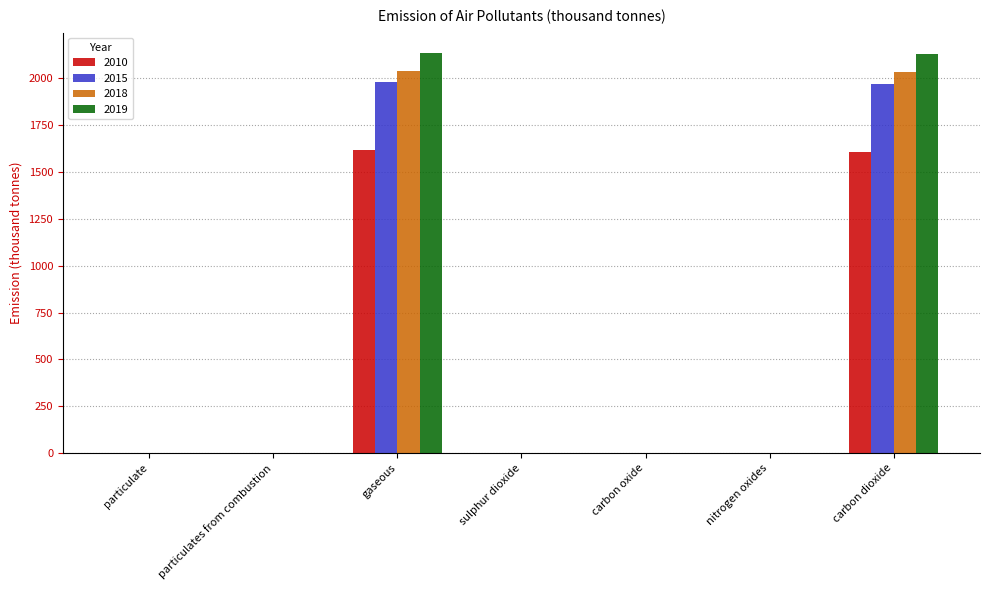

Is the value of 2010 at particulate greater than the value of 2019 at carbon dioxide?

No